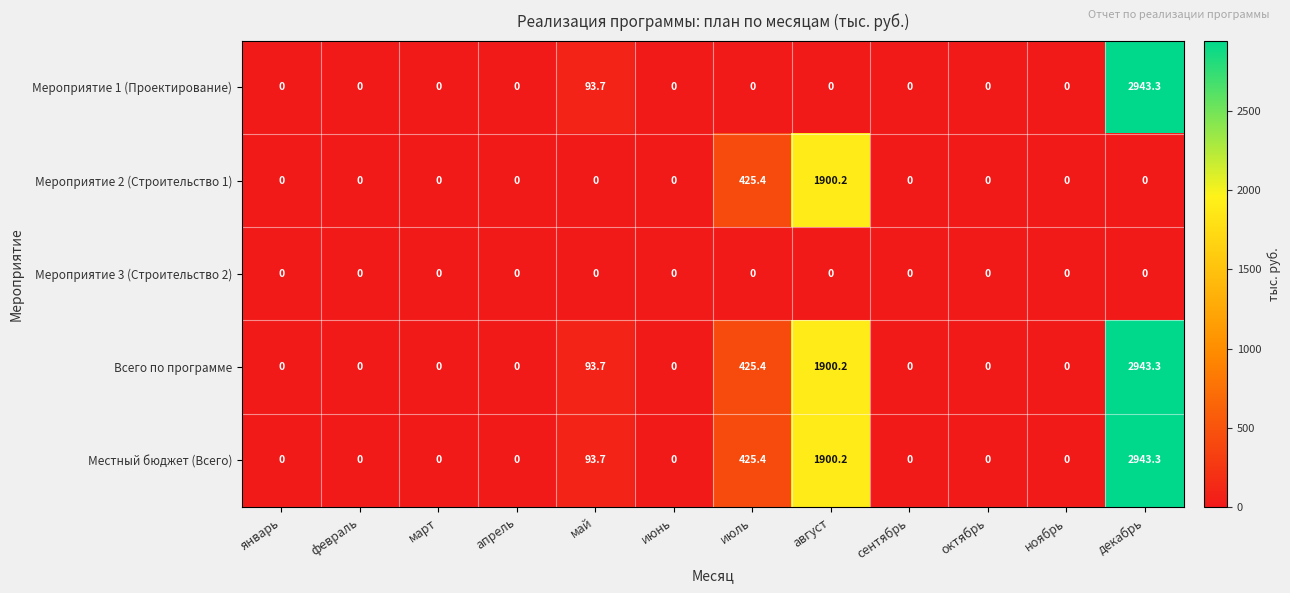

Is the value of Мероприятие 1 (Проектирование) at декабрь greater than the value of Мероприятие 2 (Строительство 1) at октябрь?

Yes